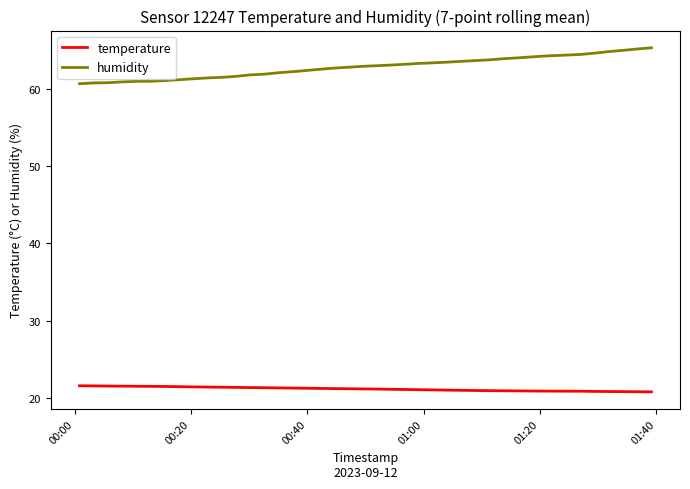

Which series has the largest range (max minus min)?

humidity